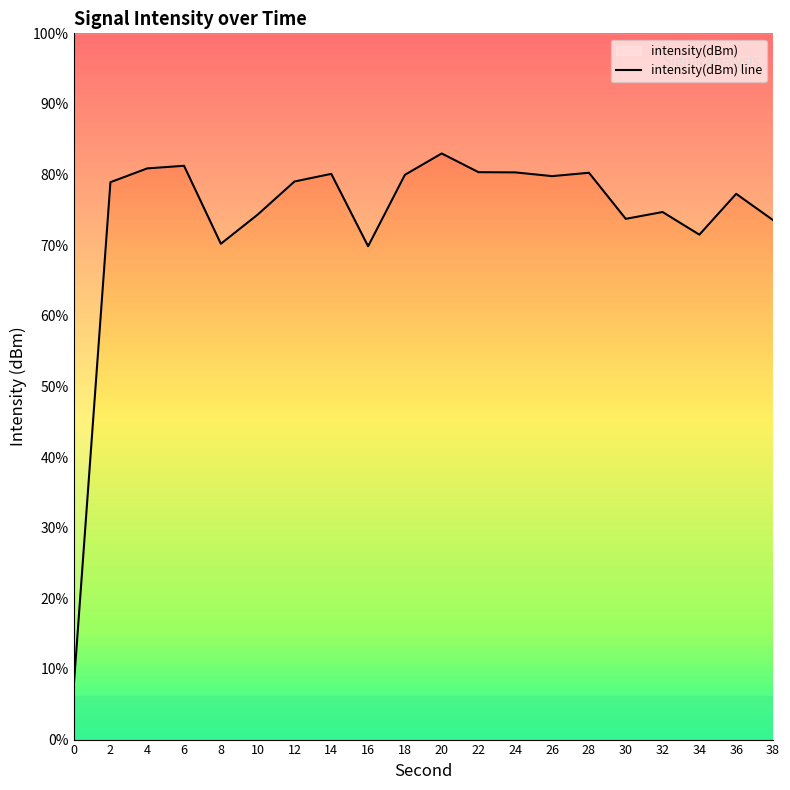

The value at 18 is -79.8. True or false?

False